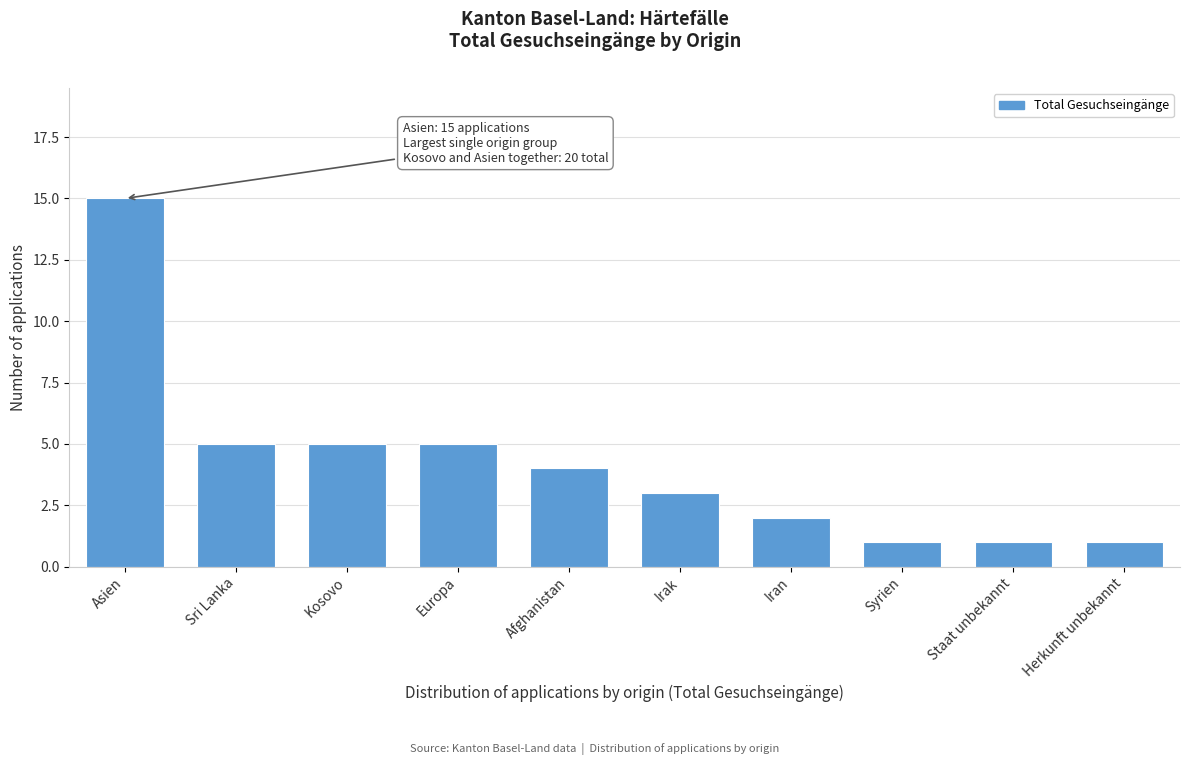

Reading left to right, extract all data points from this chart.

15	5	5	5	4	3	2	1	1	1